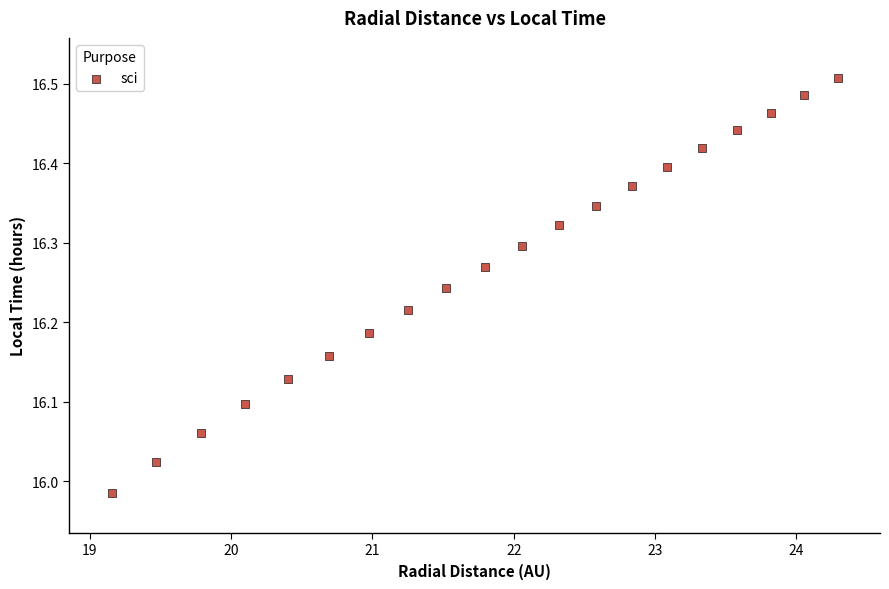

What is the range of Y values (max minus min)?

0.5